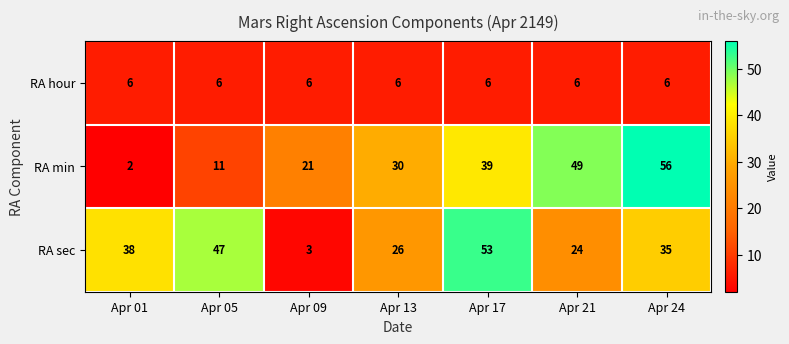

Reading left to right, list all the values displayed in this chart.

RA hour: Apr 01=6	Apr 05=6	Apr 09=6	Apr 13=6	Apr 17=6	Apr 21=6	Apr 24=6
RA min: Apr 01=2	Apr 05=11	Apr 09=21	Apr 13=30	Apr 17=39	Apr 21=49	Apr 24=56
RA sec: Apr 01=38	Apr 05=47	Apr 09=3	Apr 13=26	Apr 17=53	Apr 21=24	Apr 24=35